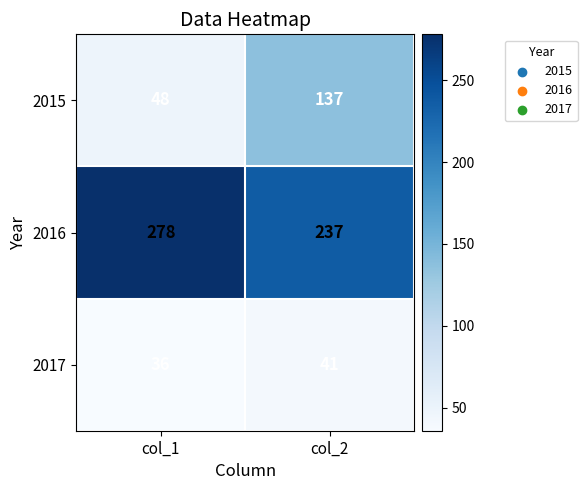

At how many categories does at least one series exceed 125?

2